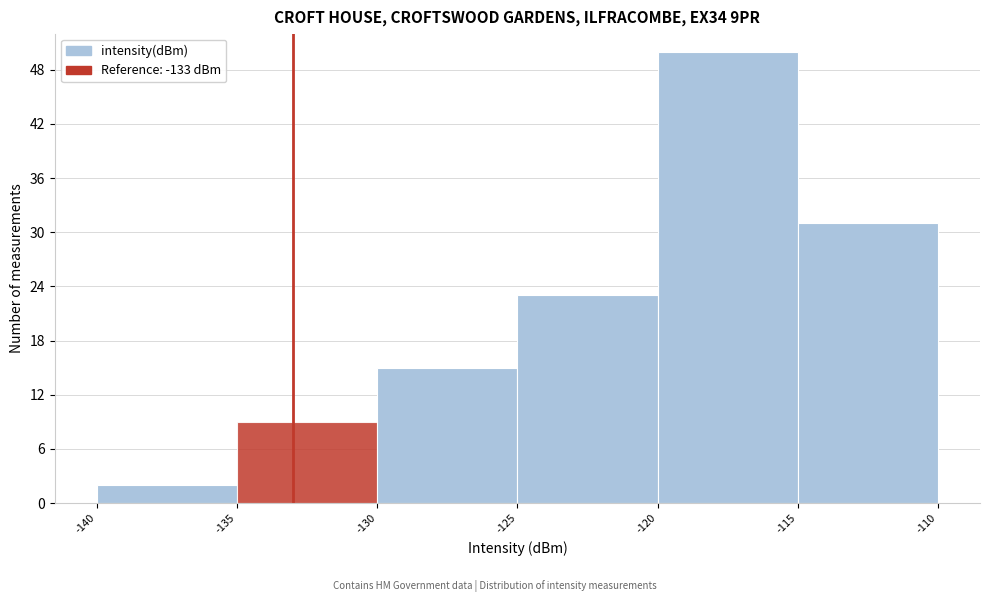

Reading left to right, transcribe this chart: for each bar, give the range it covers on the x-axis and its height. The values are not printed on the chart, so give them approximately, as read against the axis.

-140 to -135: 2
-135 to -130: 9
-130 to -125: 15
-125 to -120: 23
-120 to -115: 50
-115 to -110: 31